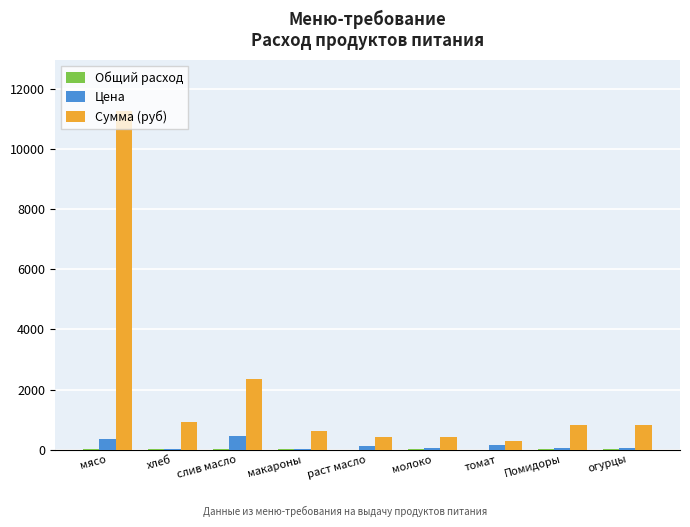

What is the greatest value displayed?

11277.0